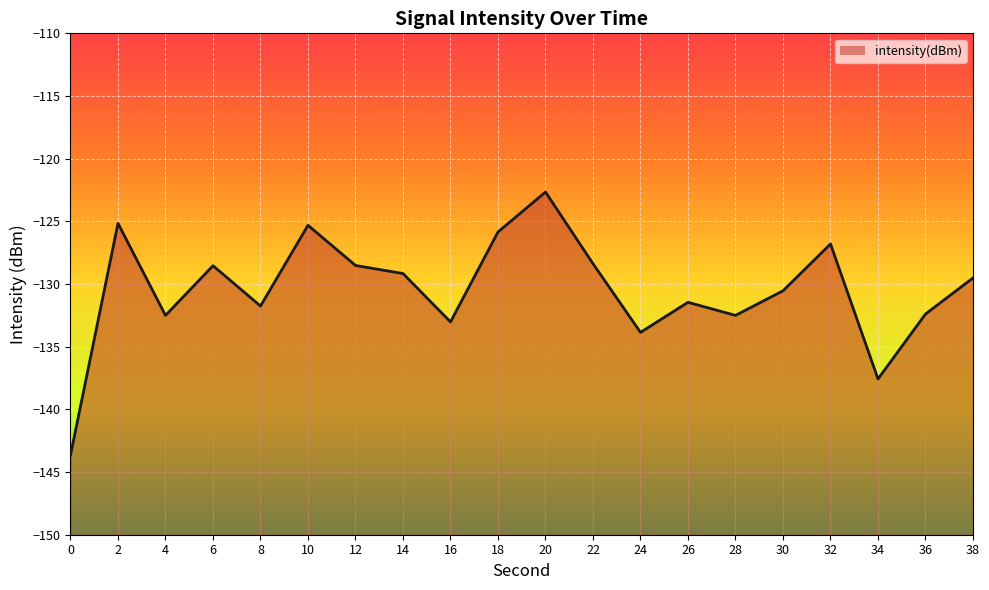

What is the value of the 4th point from the left?

-128.5